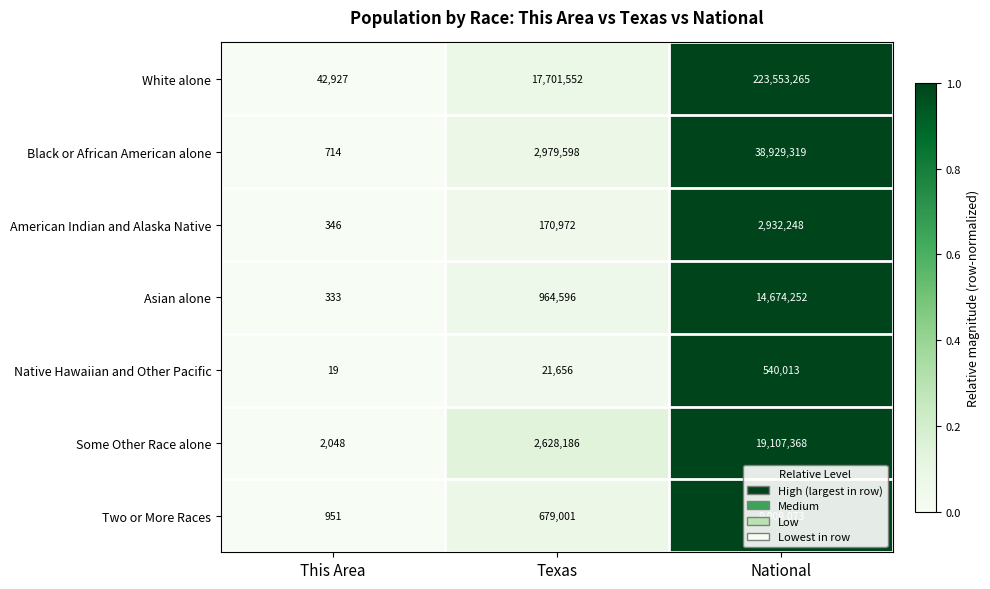

What is the sum of the Some Other Race alone values at This Area and Texas?

2630234